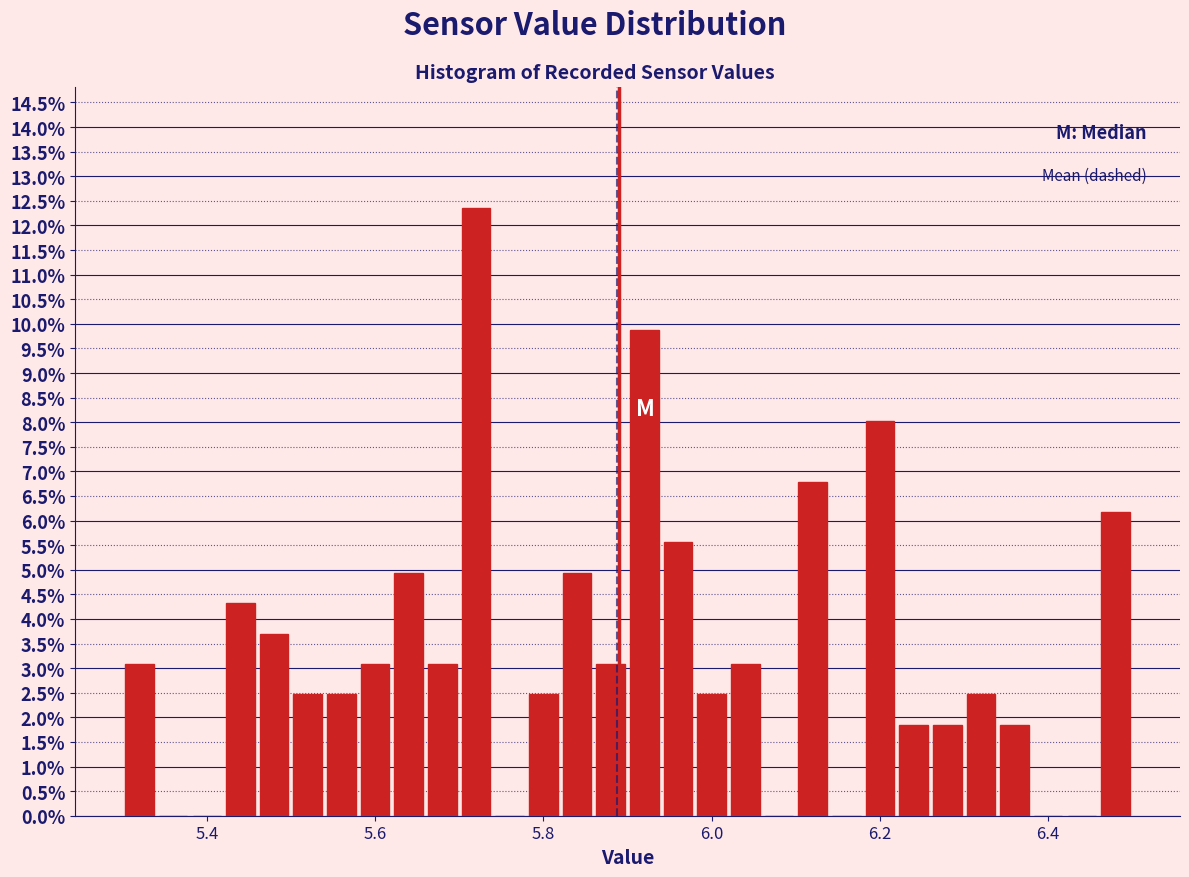

Around what value on the x-axis is the tallest bar? Give the approximate position of its centre, as read against the axis.

5.72